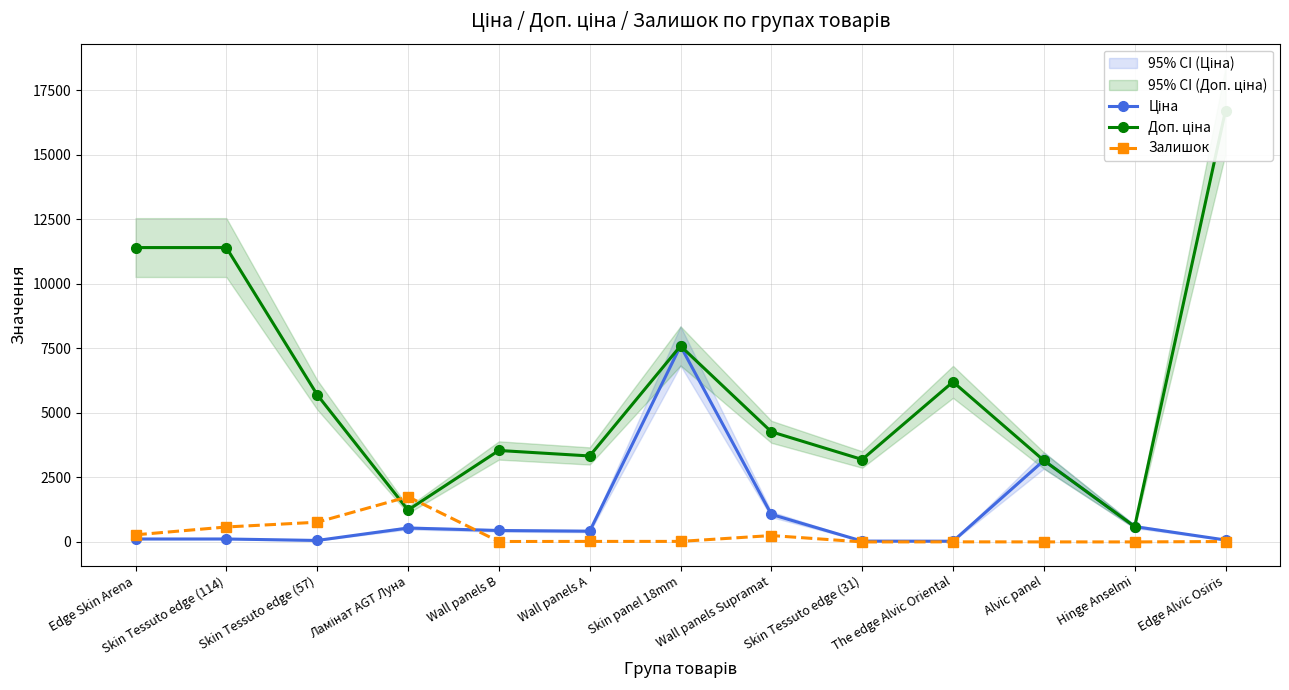

Is it true that Доп. ціна equals 9892.8 at Skin panel 18mm?

False